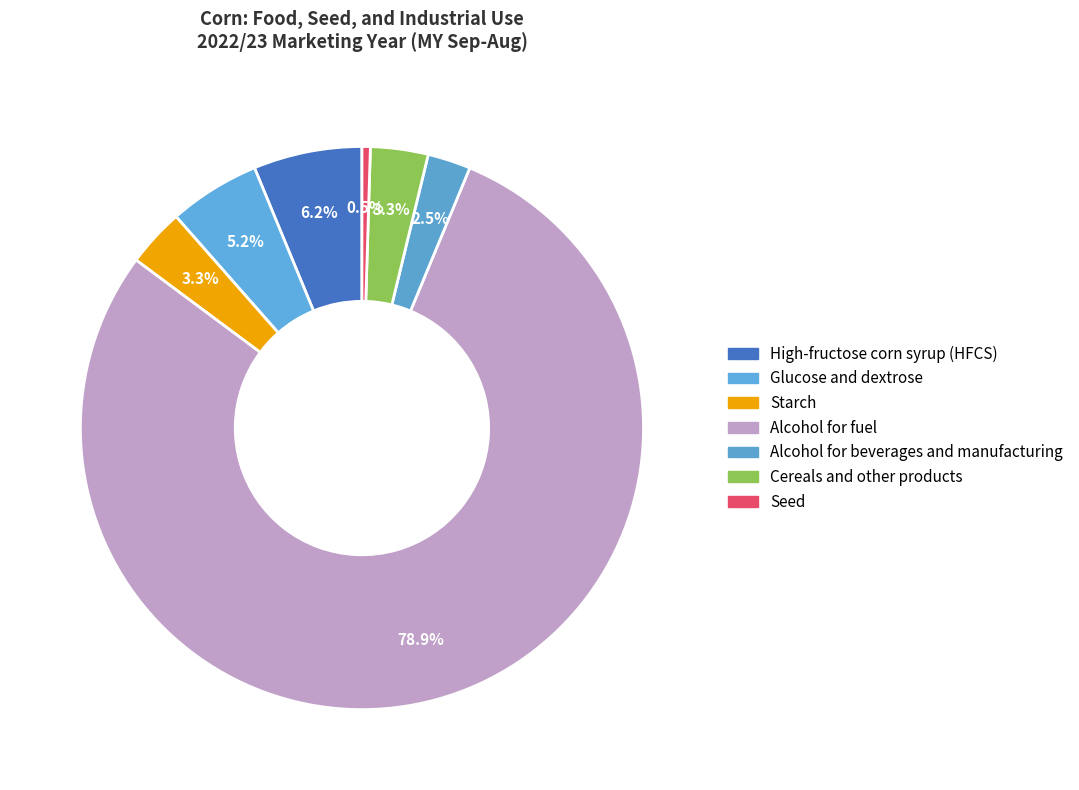

To the nearest percent, what is the combined percentage of Starch and Seed?

4%